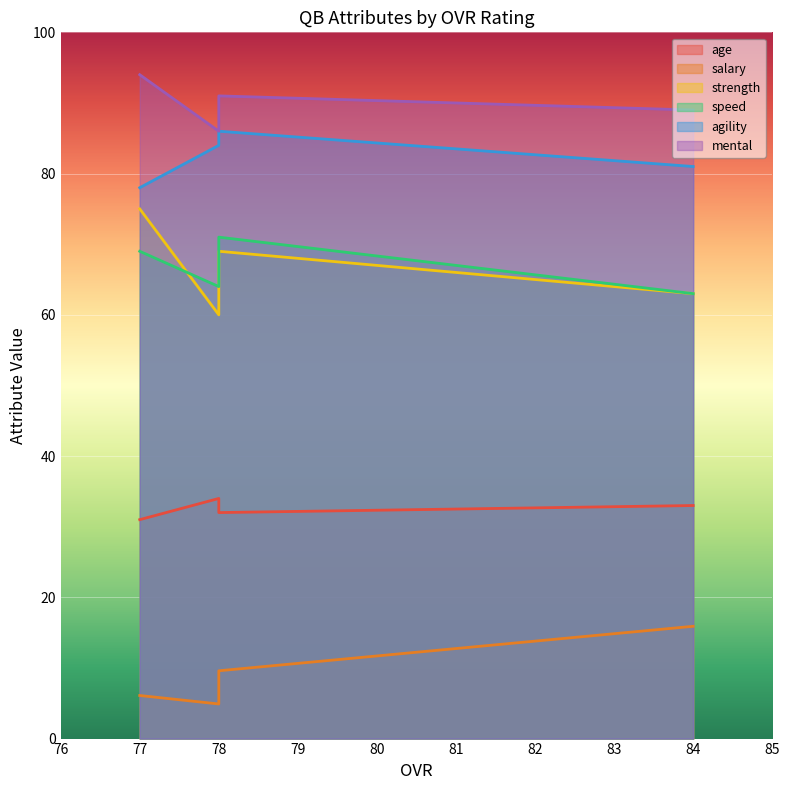

At which category is the sum across all series the highest?

78